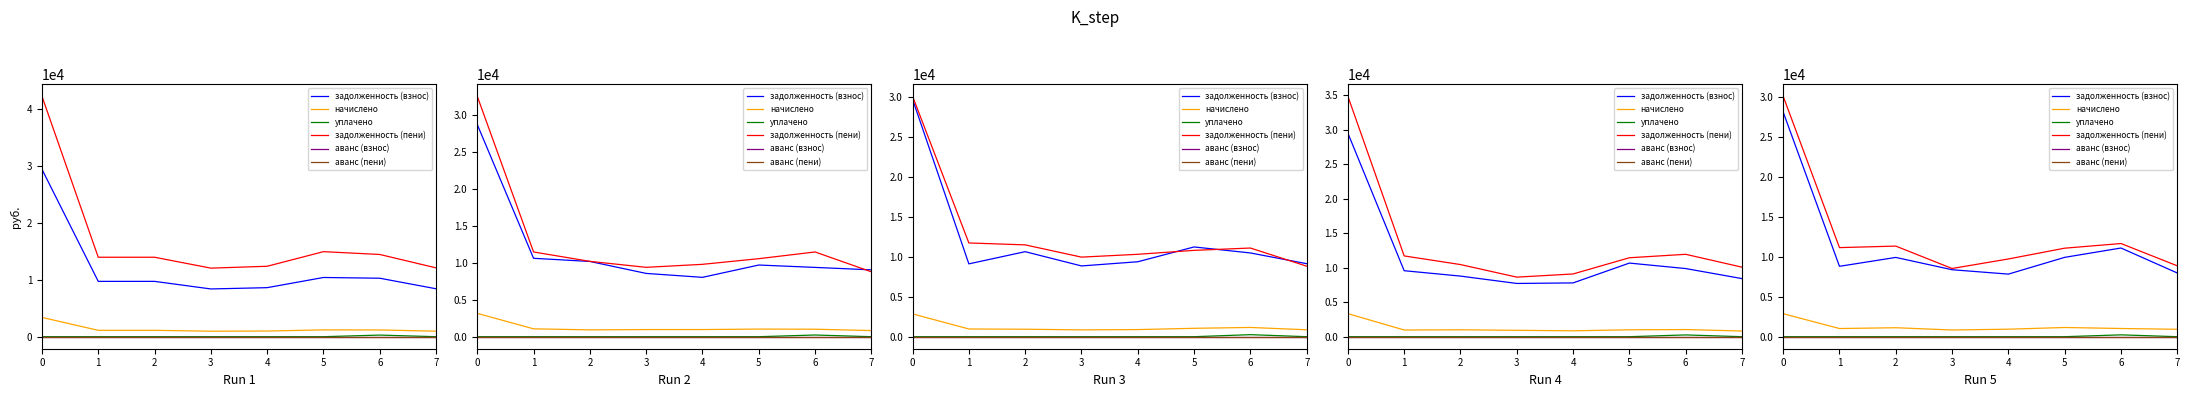

True or false: аванс (пени) and уплачено cross at least once.

False